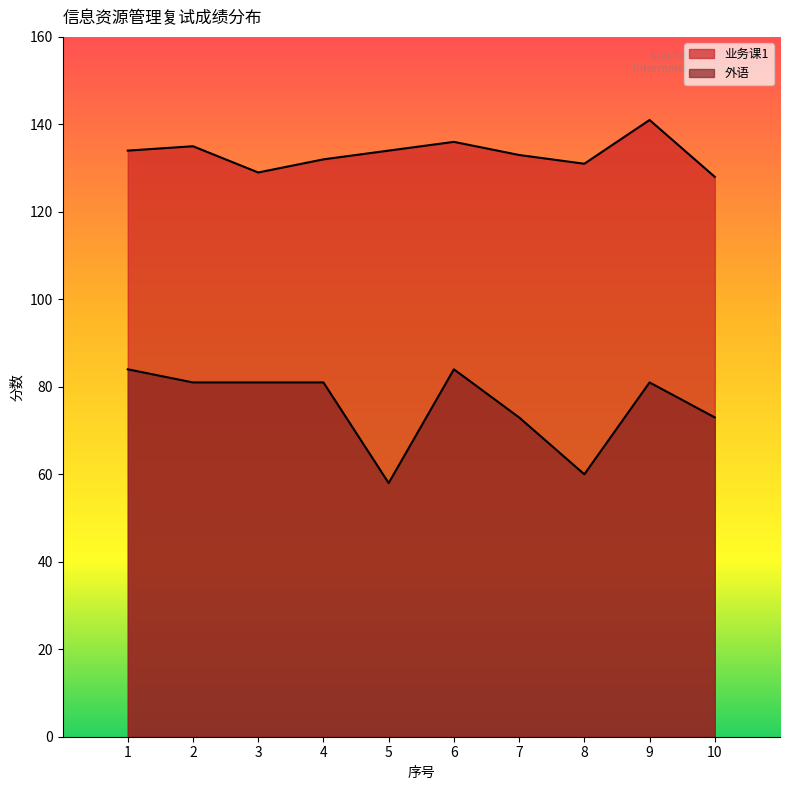

Which label corresponds to the smallest value in the chart?

5